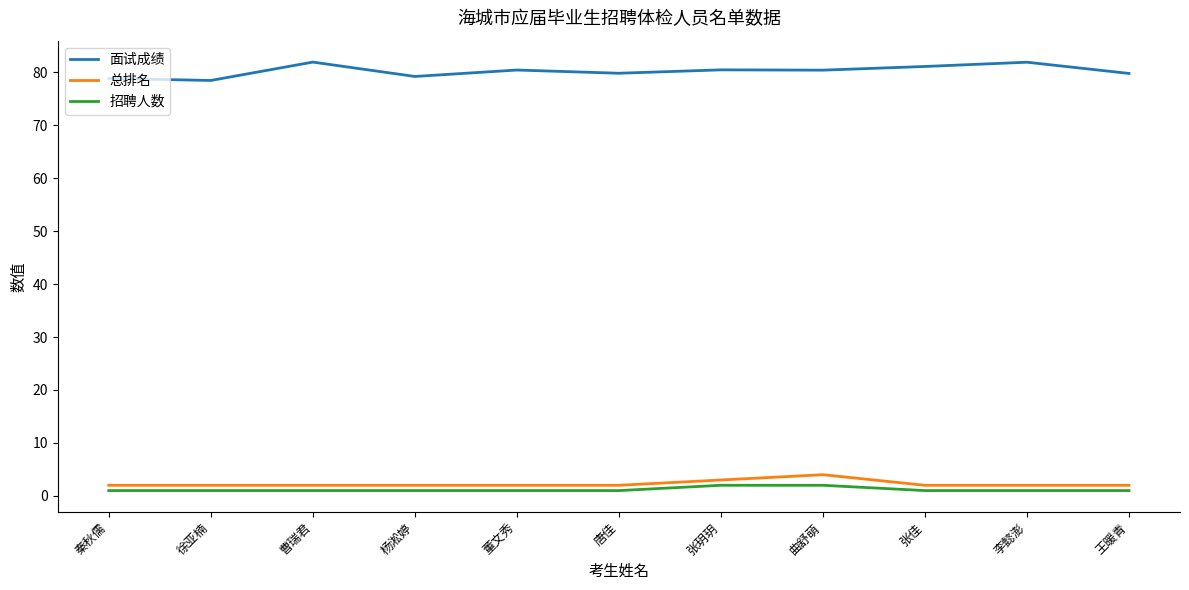

Which series has the largest total across all categories?

面试成绩